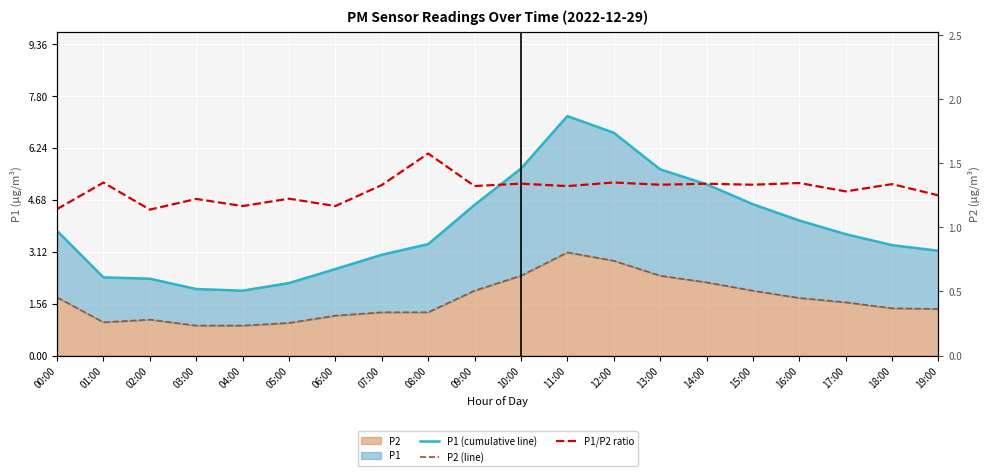

Which category has the lowest value in the P1 (cumulative line) series?

04:00